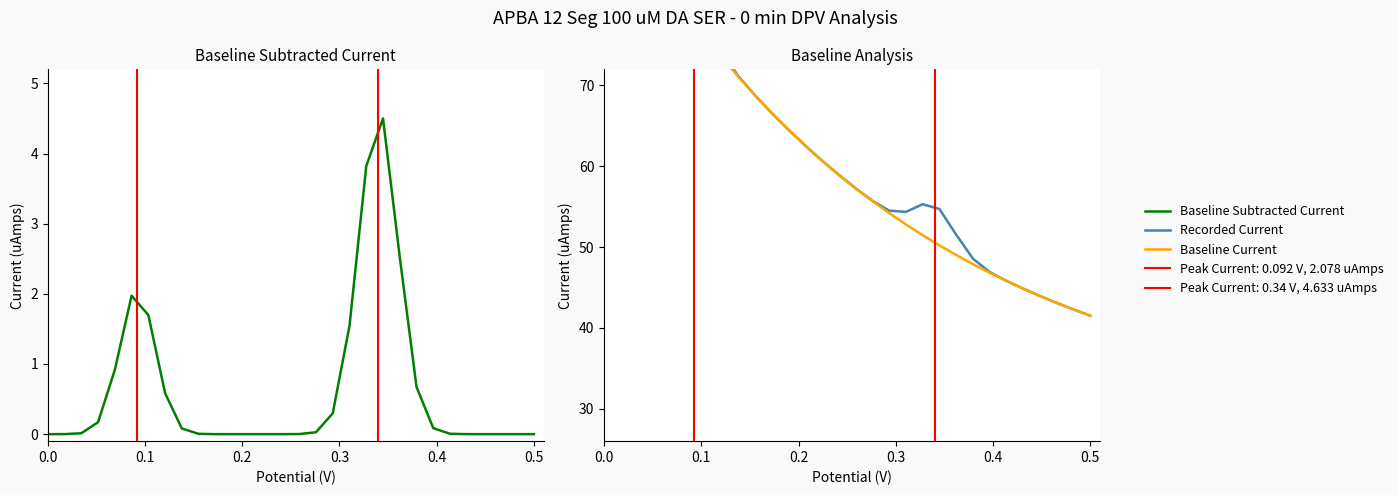

Does the chart display data point markers on the line(s)?

No